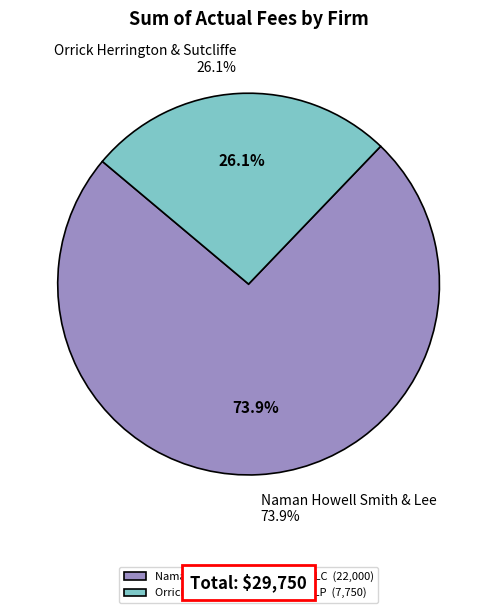

What percentage is NOT represented by Orrick Herrington & Sutcliffe, LLP?

73.9%